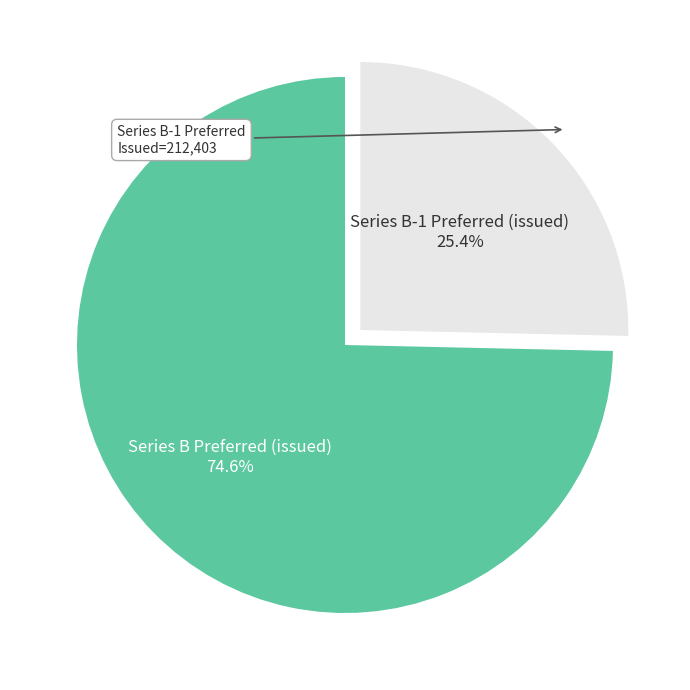

Is there any slice that represents more than half of the pie?

Yes